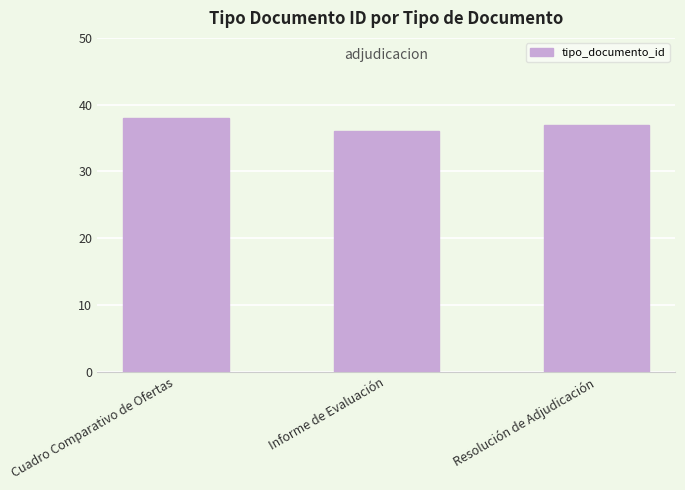

What is the label of the 2nd bar from the left?

Informe de Evaluación